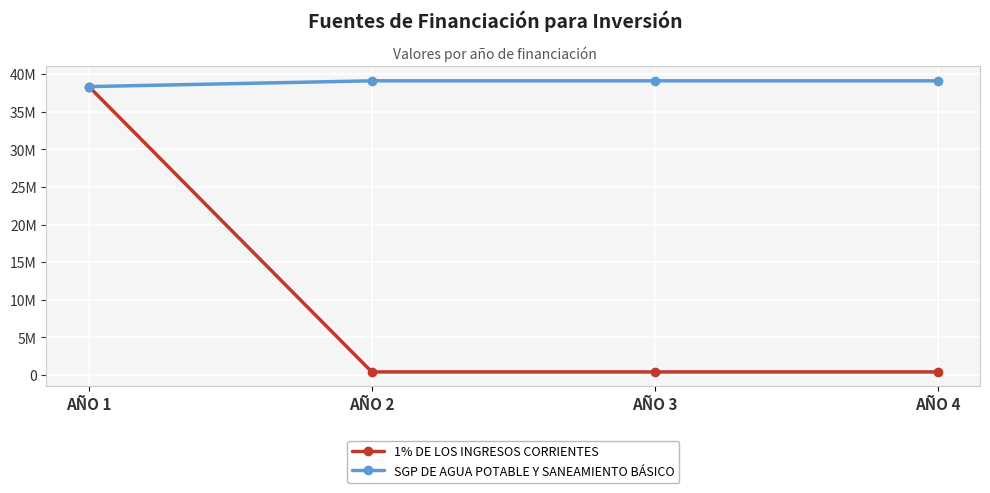

Is the value of SGP DE AGUA POTABLE Y SANEAMIENTO BÁSICO at AÑO 4 greater than the value of 1% DE LOS INGRESOS CORRIENTES at AÑO 1?

Yes